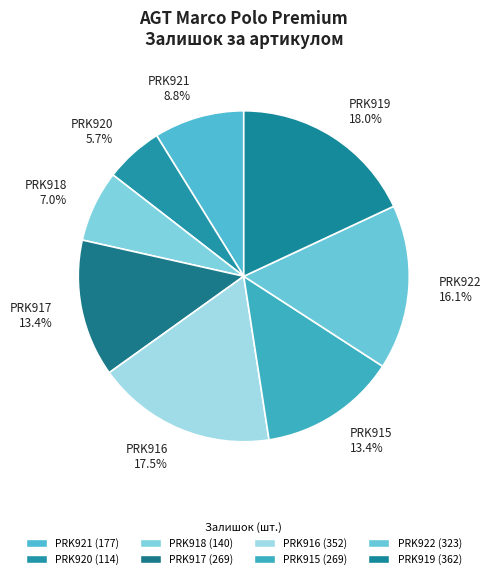

What portion of the pie excludes PRK916?

82.5%